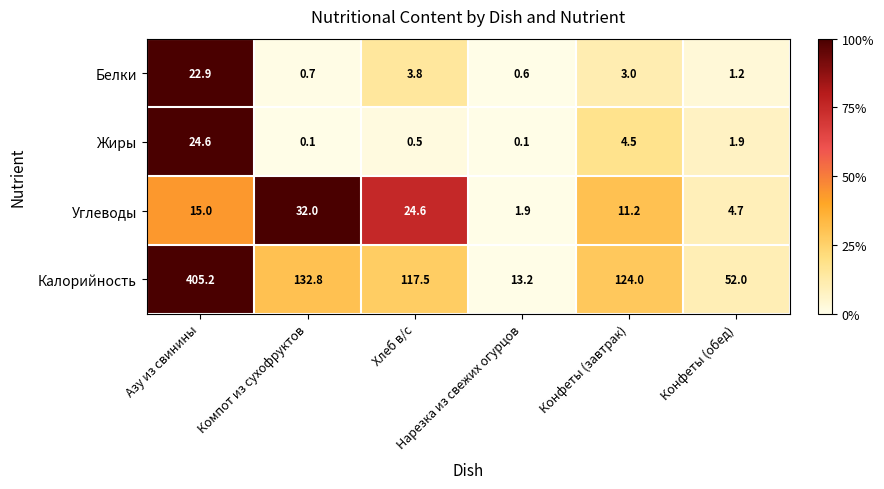

What is the difference between the maximum and minimum values in the Белки series?

22.3